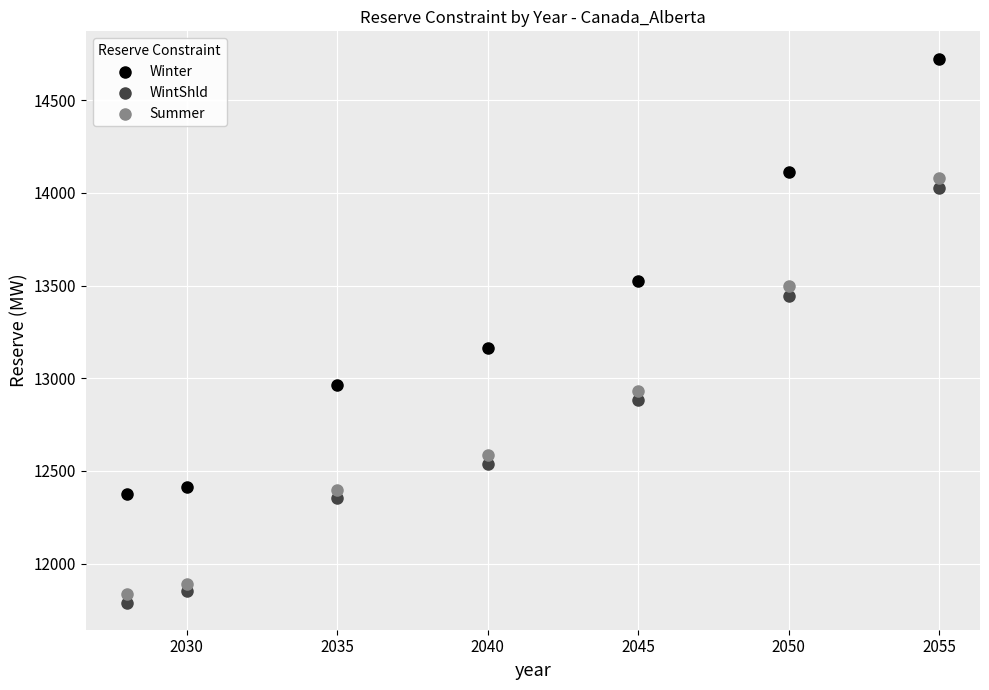

Which series reaches the minimum Y coordinate?

WintShld